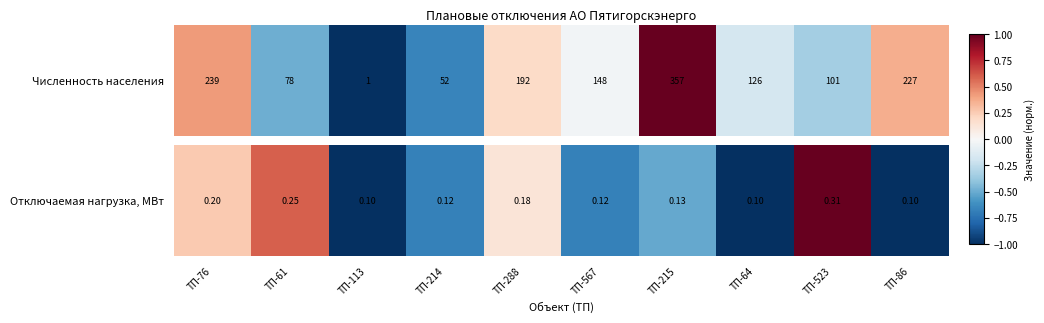

List the labels in order of value, smallest first.

ТП-113, ТП-64, ТП-86, ТП-214, ТП-567, ТП-215, ТП-288, ТП-76, ТП-61, ТП-523